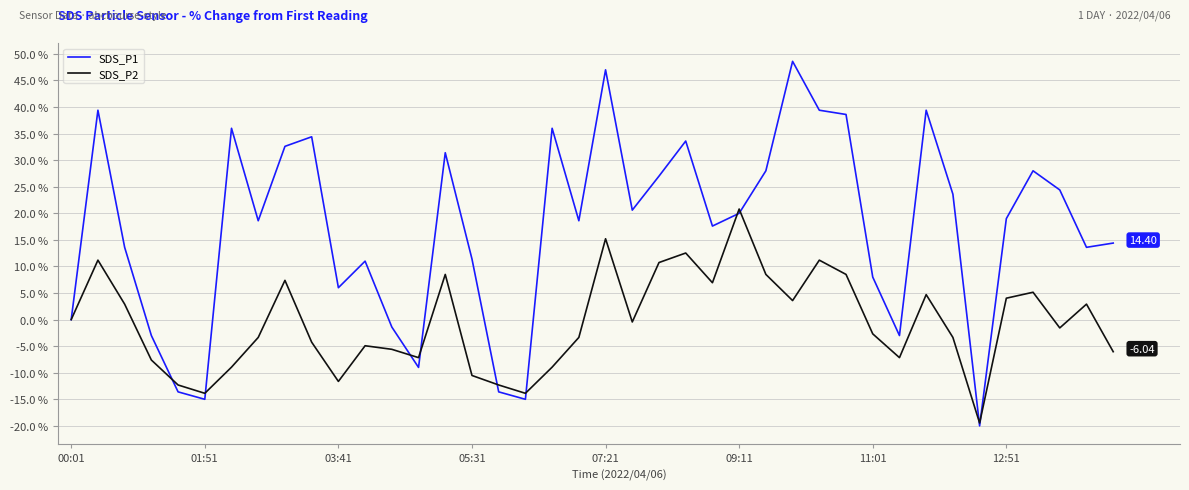

What is the difference between the maximum and minimum values in the SDS_P1 series?

68.6